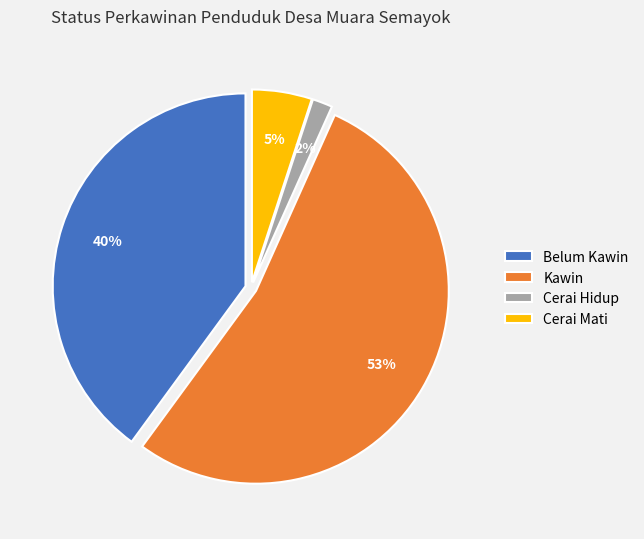

What is the ratio of the value at Kawin to the value at Belum Kawin?

1.3